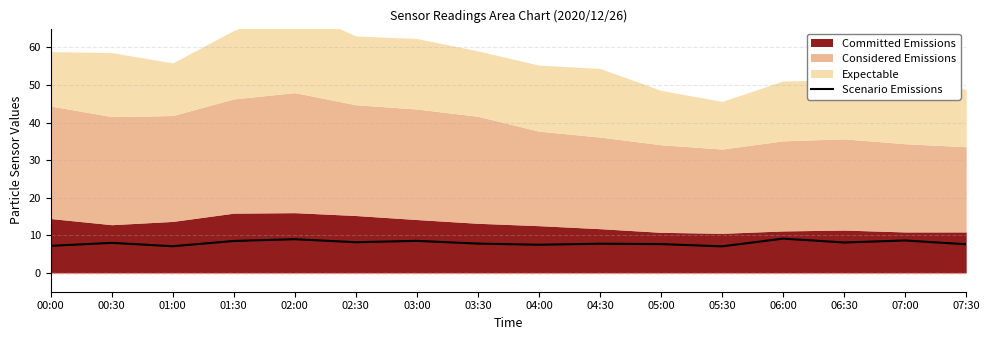

True or false: the data has more than 2 interior local peaks.

True